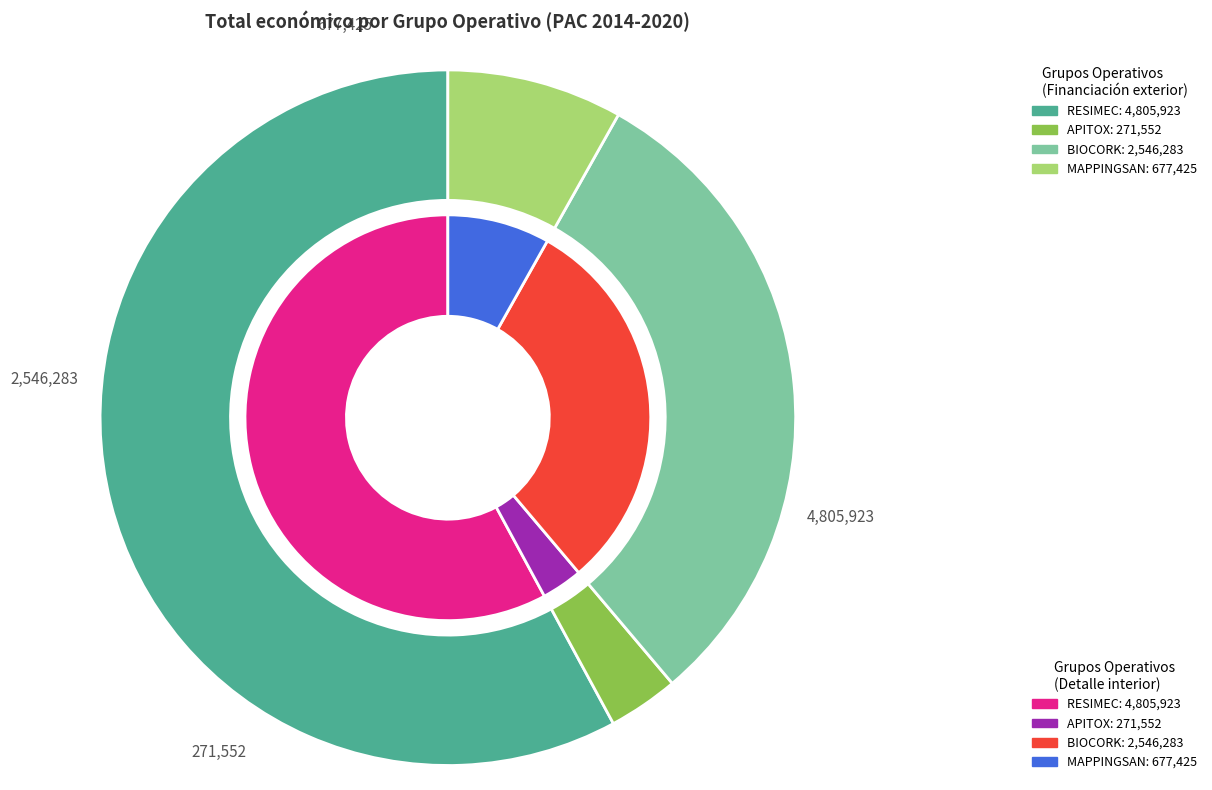

Which category has the smallest portion of the pie?

APITOX